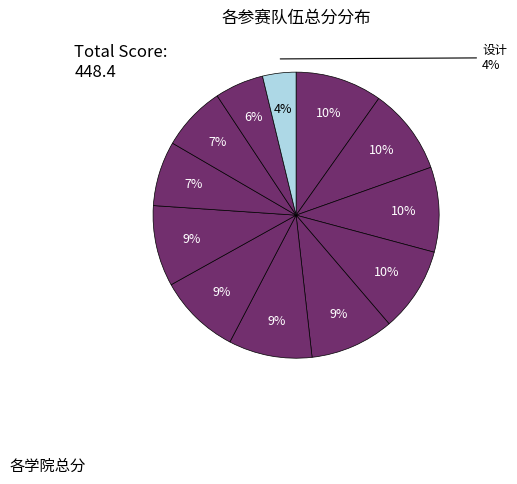

To the nearest percent, what is the difference between the 物新 and 机电 slice percentages?

2%